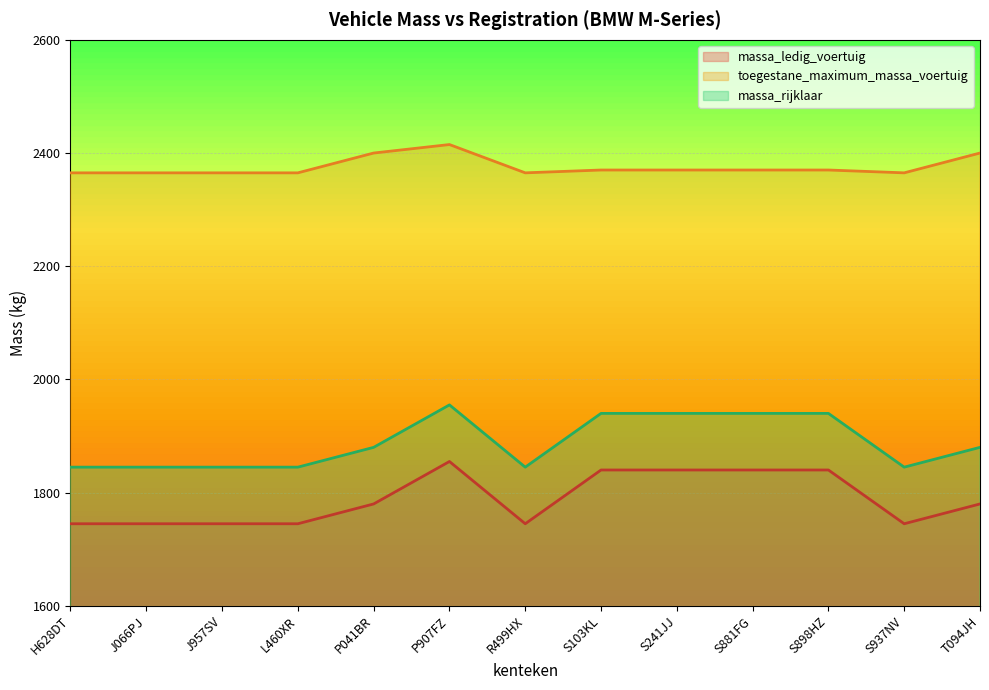

True or false: massa_rijklaar and toegestane_maximum_massa_voertuig intersect in this chart.

False